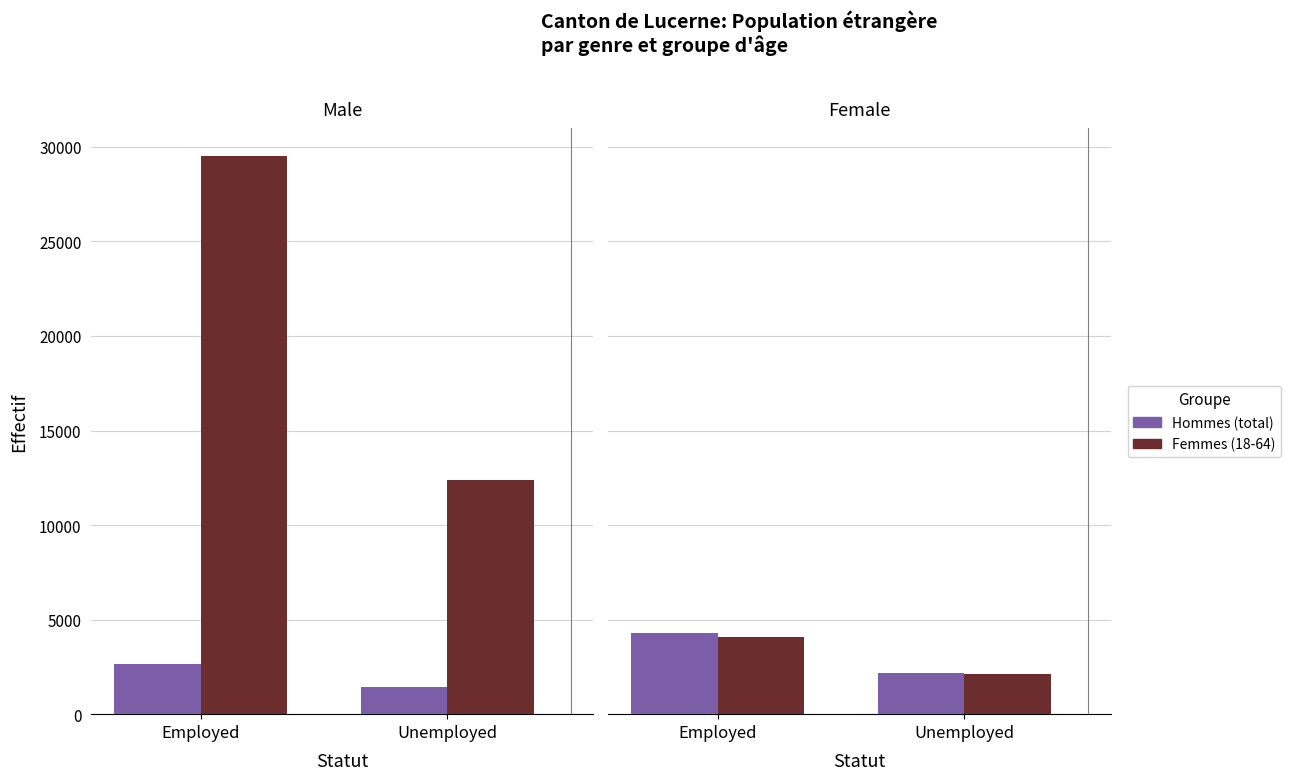

How many groups of bars are there?

2